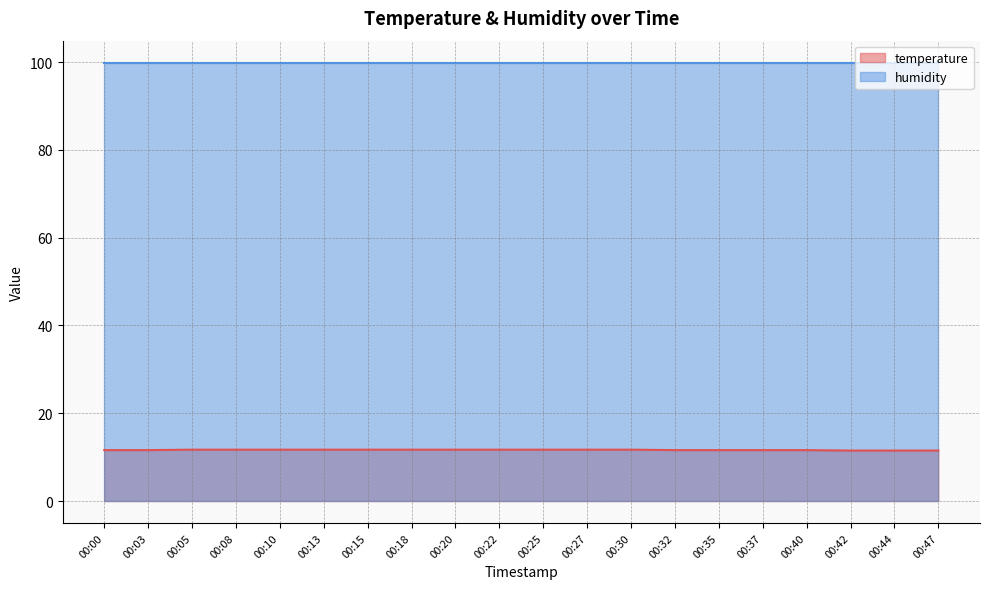

How many values are between 11 and 12?

20